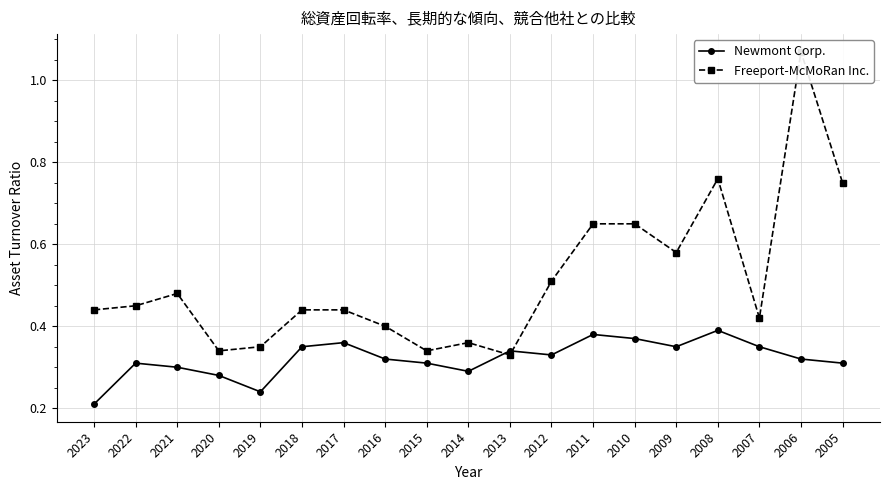

Rank the series by their maximum value, from lowest to highest.

Newmont Corp., Freeport-McMoRan Inc.